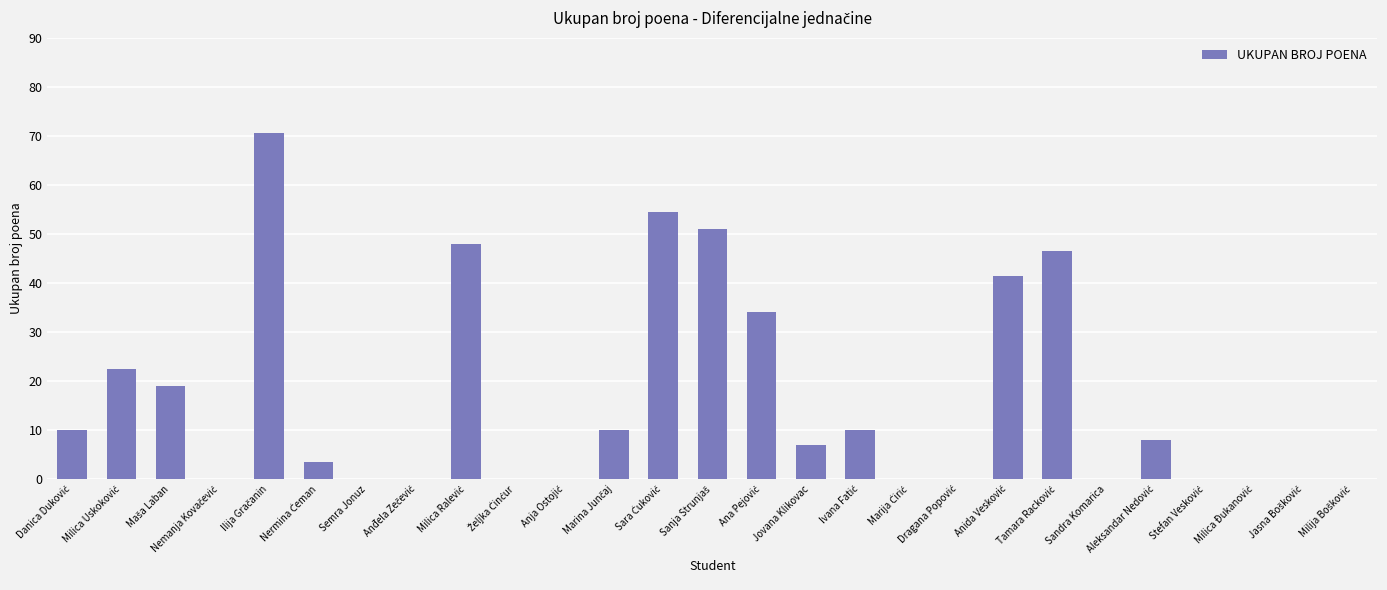

What is the greatest value displayed?

70.5